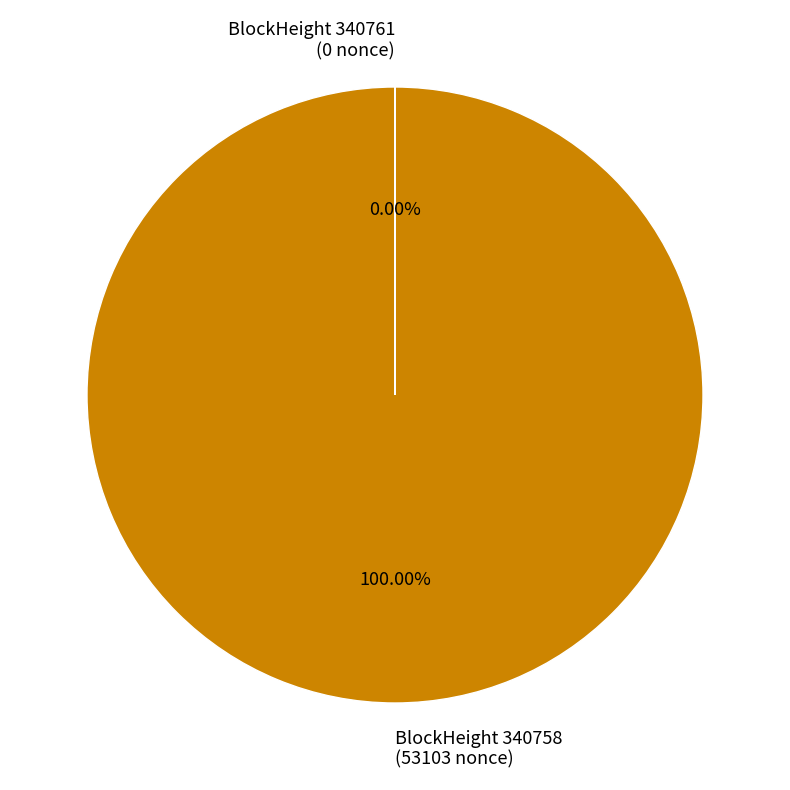

Is there a majority slice in this chart?

Yes